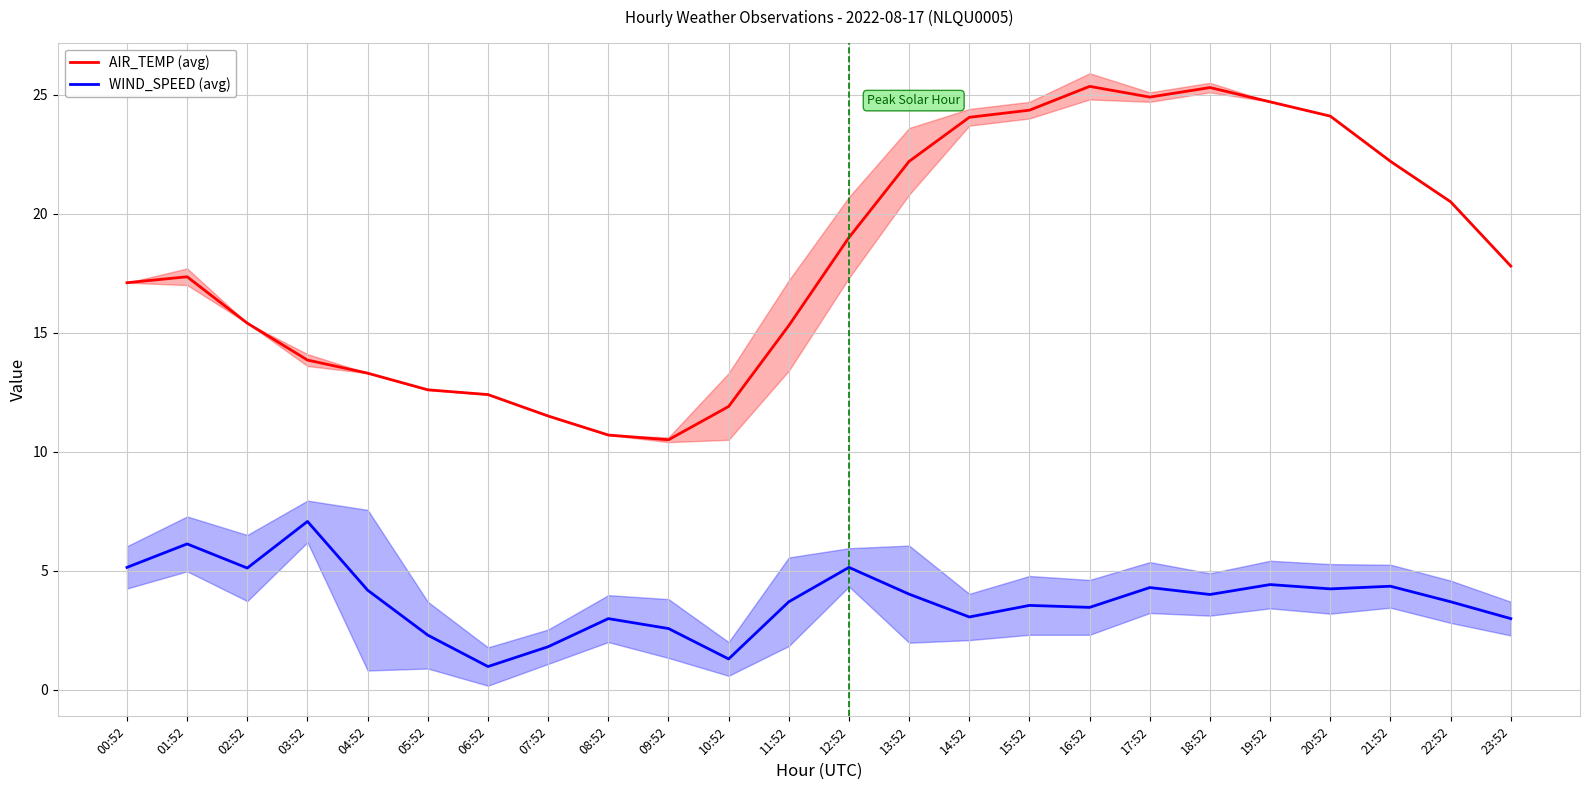

What is the value of the AIR_TEMP (avg) point at the 4th from the left?

13.8